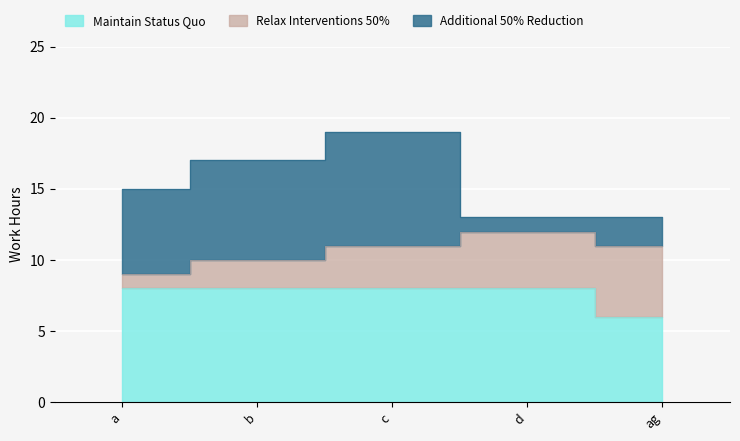

Reading left to right, transcribe all the data shown in this chart.

Maintain Status Quo: 8	8	8	8	6
Relax Interventions 50%: 1	2	3	4	5
Additional 50% Reduction: 6	7	8	1	2